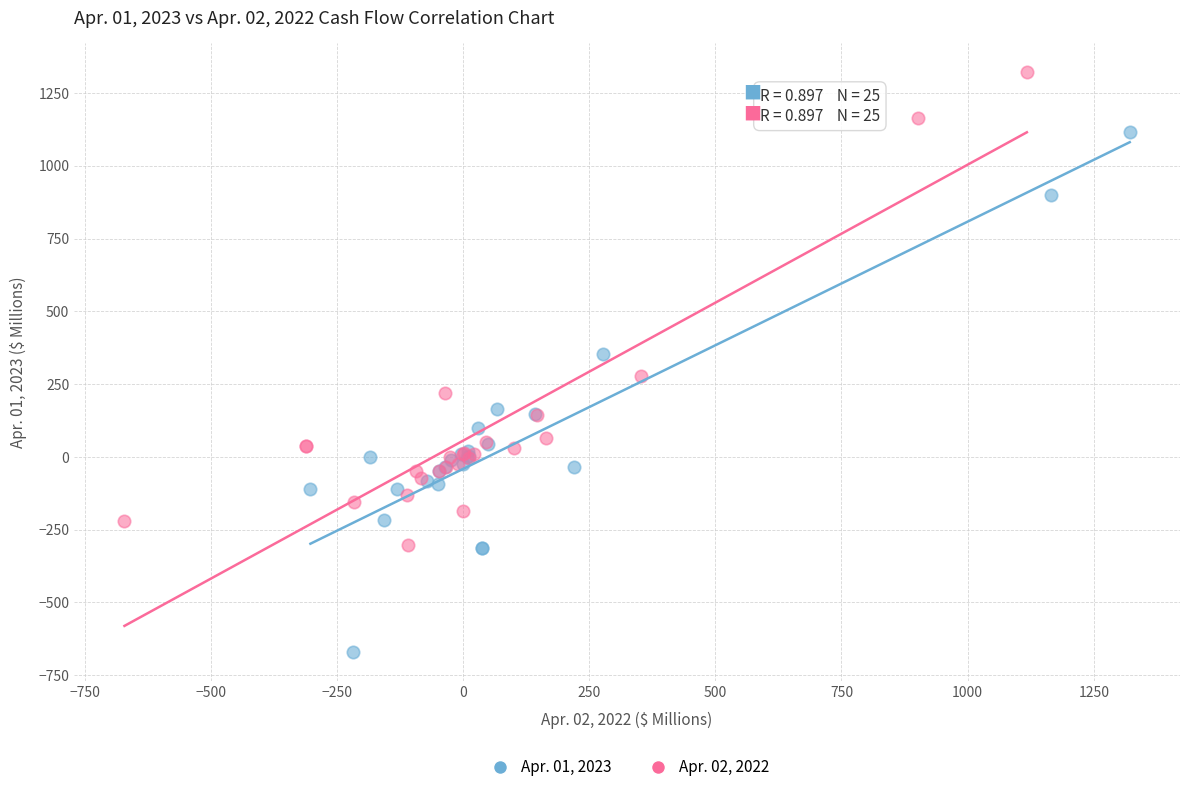

Which series has the largest Y range (max minus min)?

Apr. 01, 2023